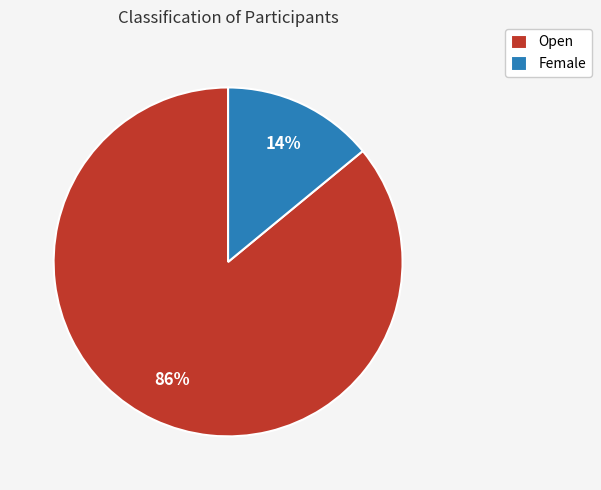

To the nearest percent, what is the average slice percentage?

50%